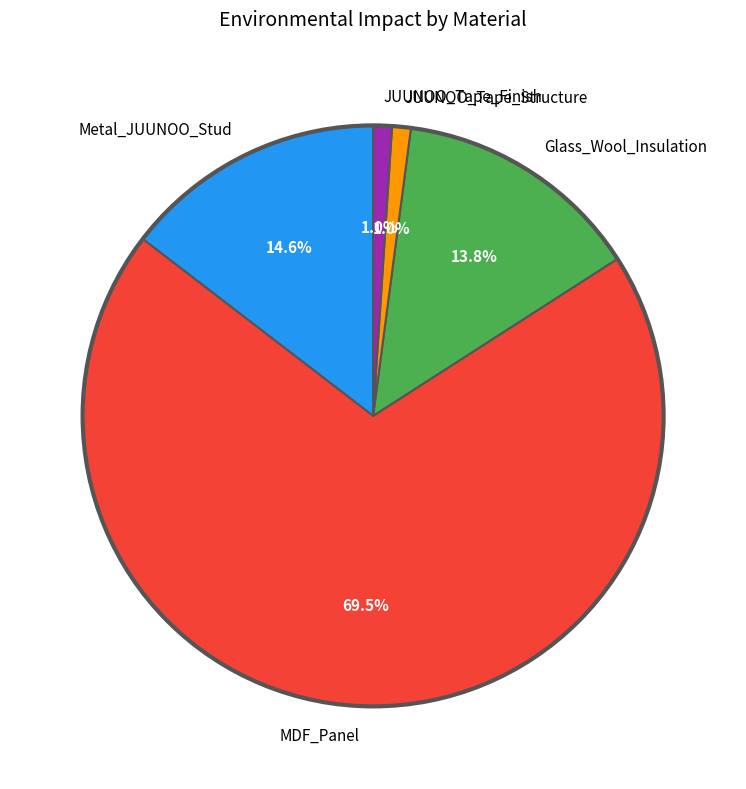

Is there any slice that represents more than half of the pie?

Yes